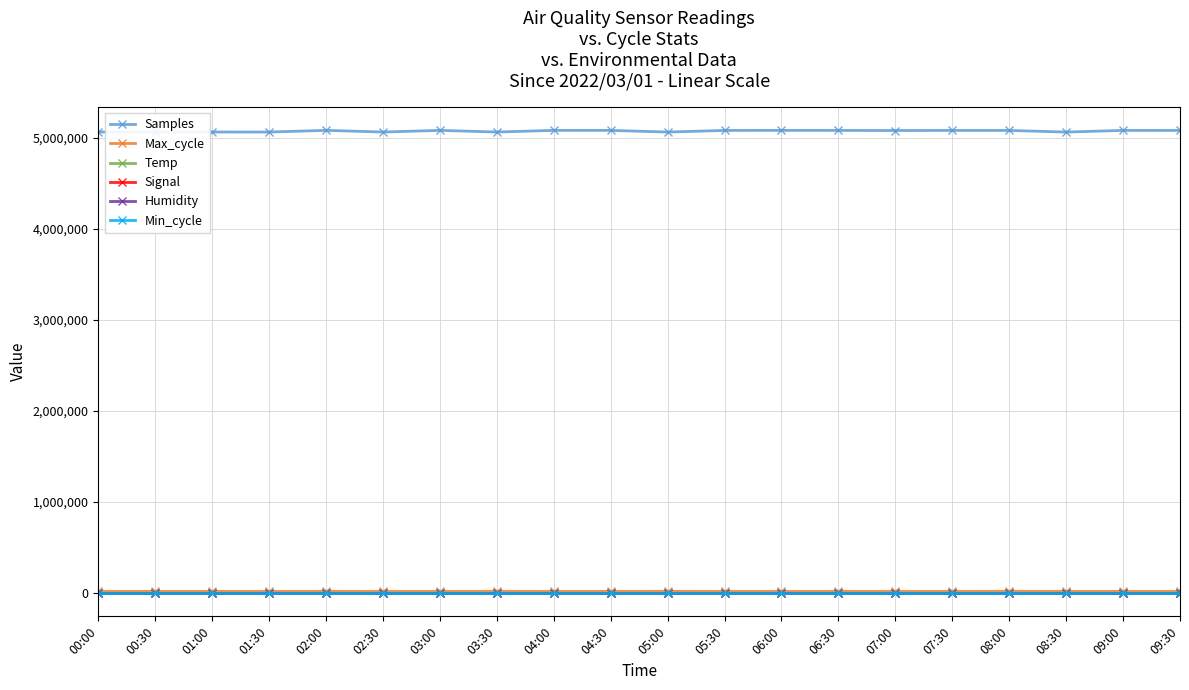

How many values in the Temp series exceed 6?

6